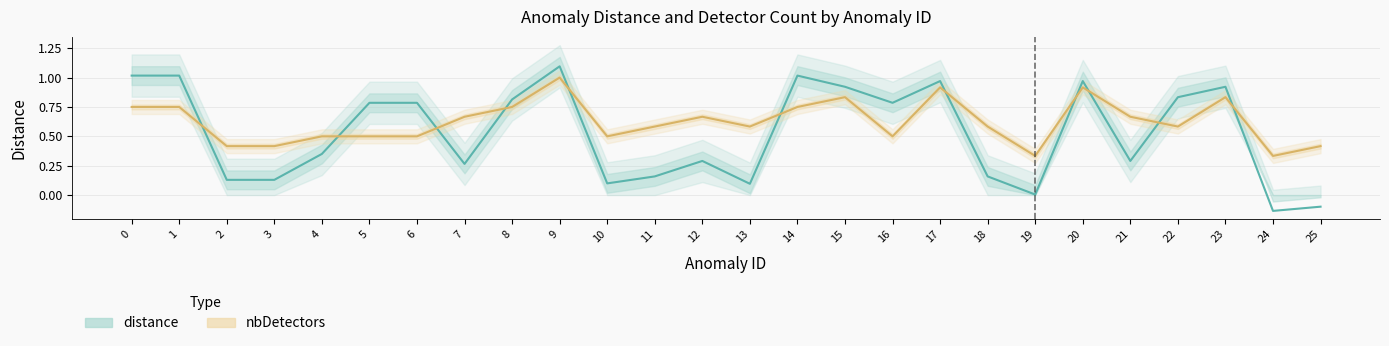

Which series has the largest total across all categories?

nbDetectors (normalized)